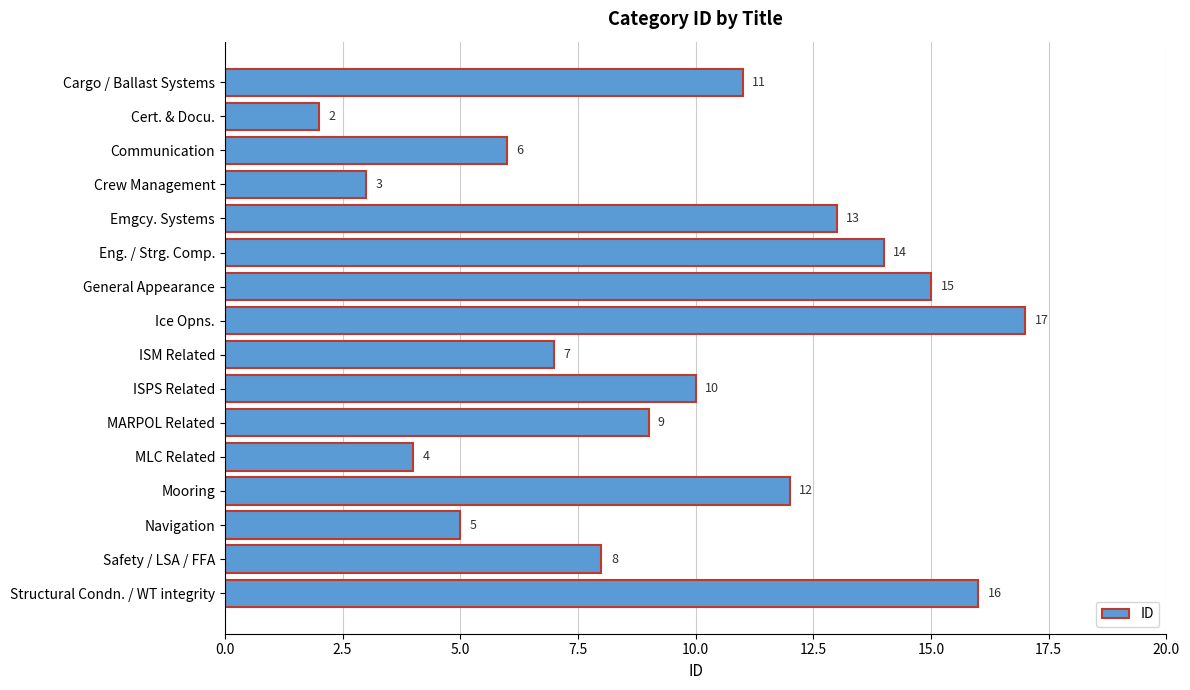

The value at Cert. & Docu. is 2. True or false?

True